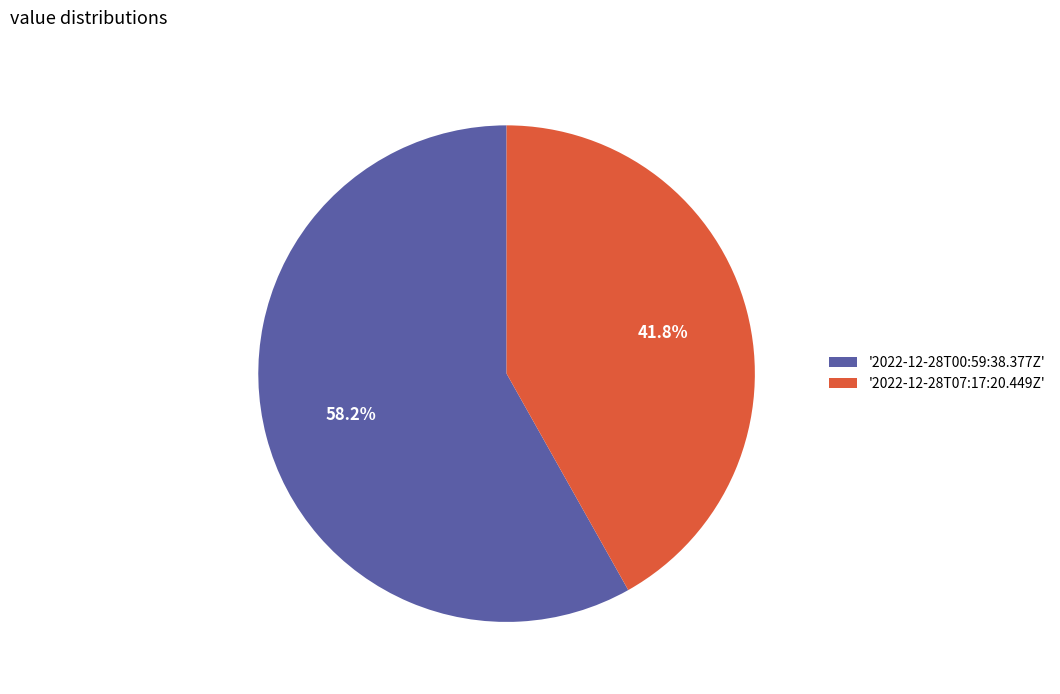

Does any single category account for the majority?

Yes